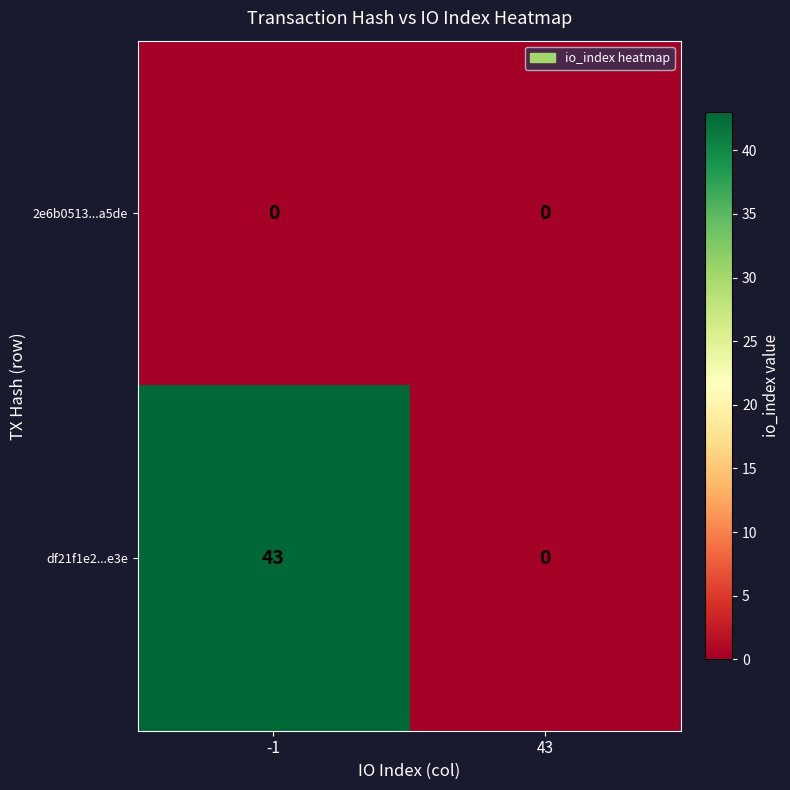

What is the maximum value shown in the chart?

43